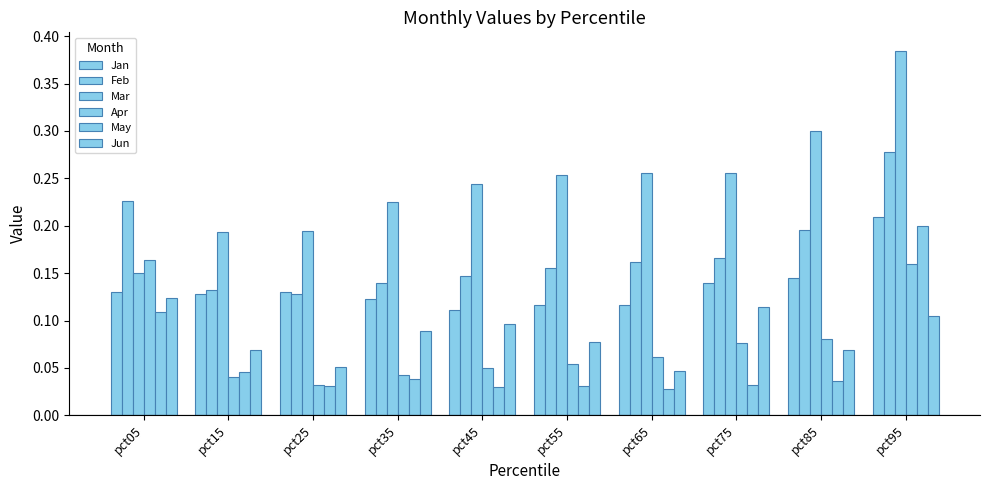

The value of Feb at pct25 is 0.1. True or false?

True